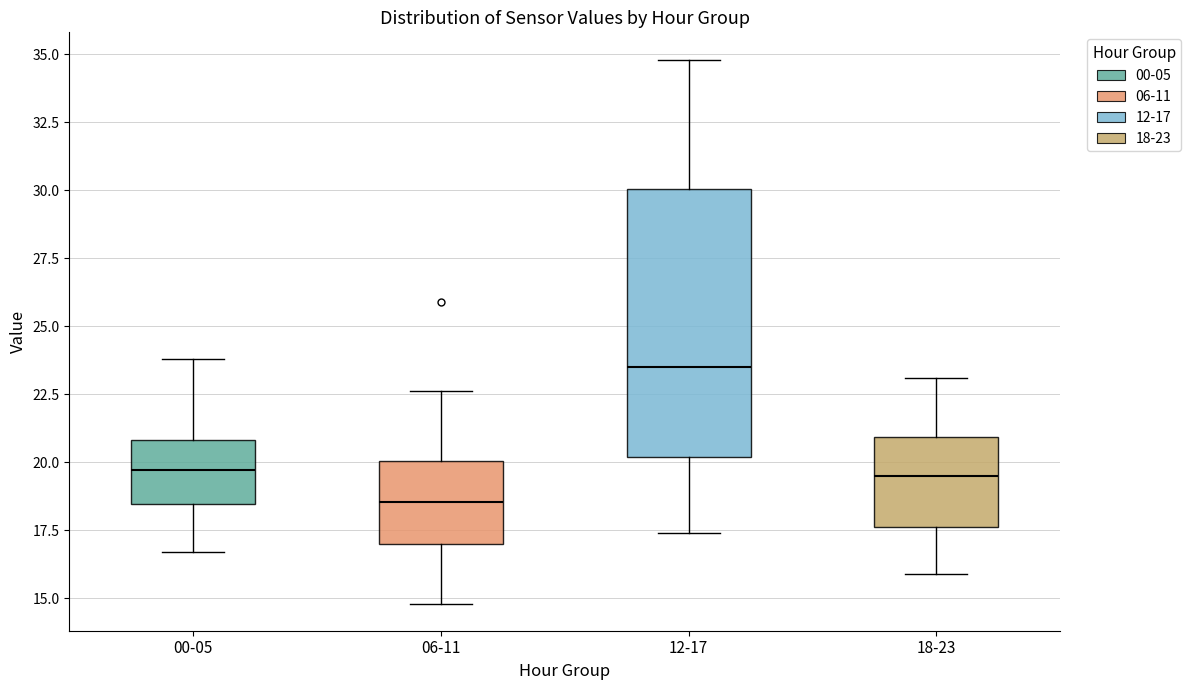

Comparing the boxes themselves (not the whiskers), which one is the tallest?

12-17